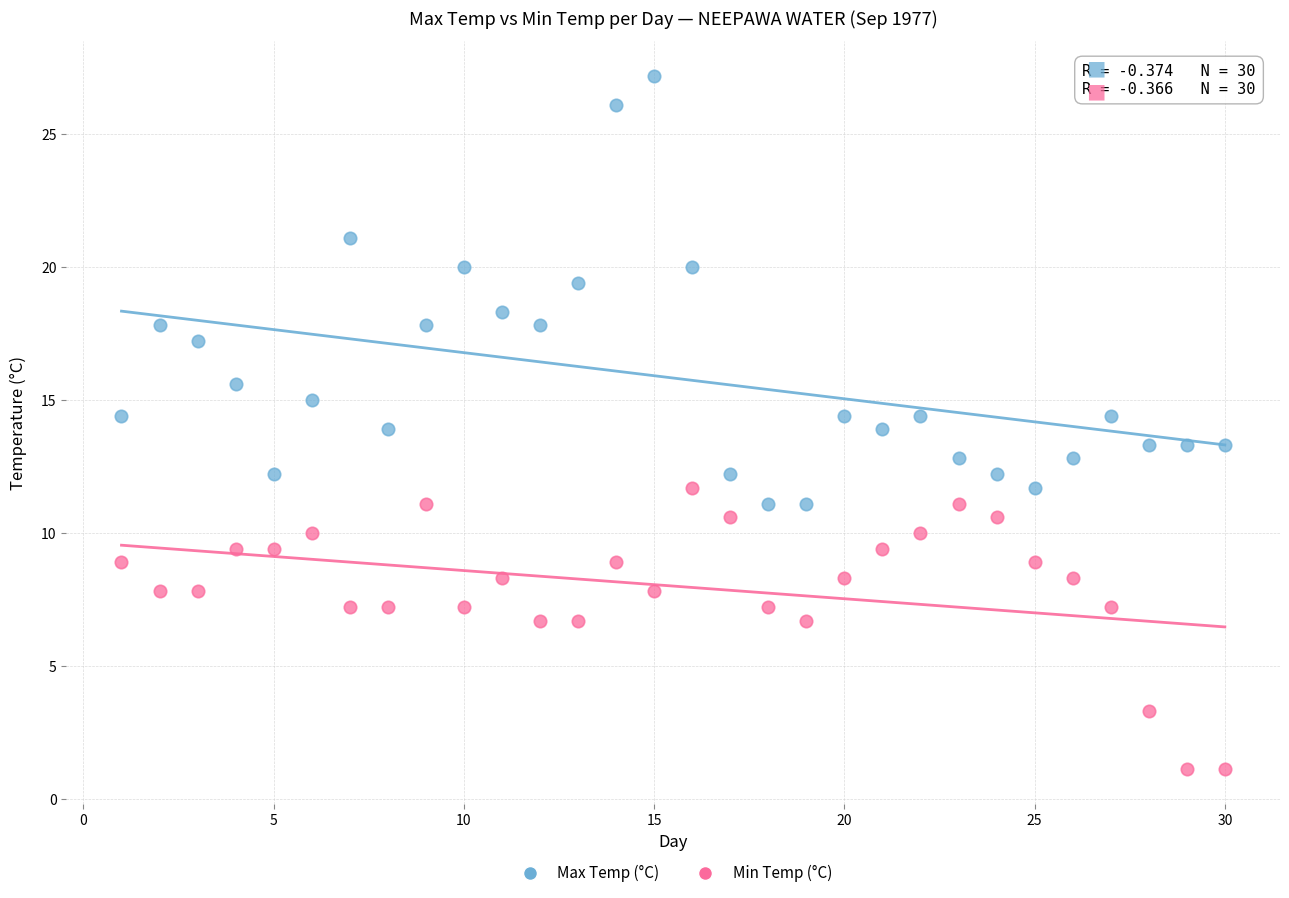

In the Max Temp (°C) series, what Y value is closest to 19?

19.4